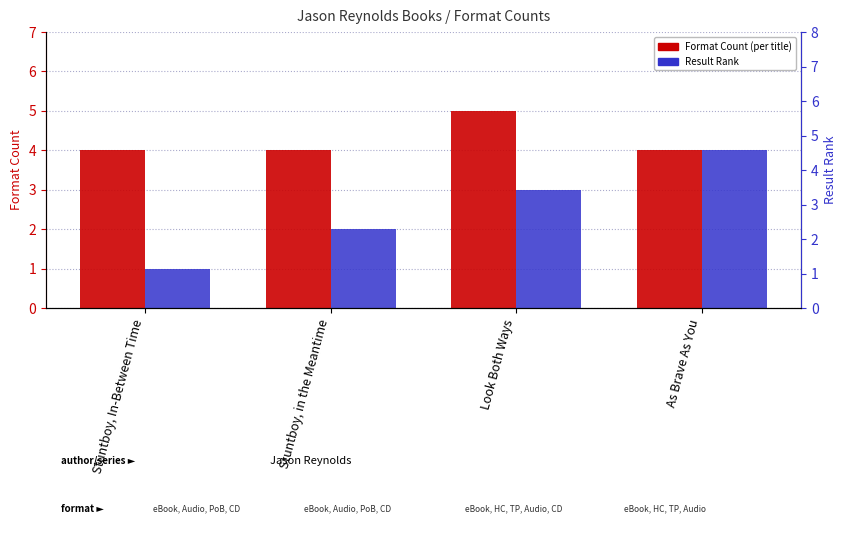

Count the number of categories in the chart.

4